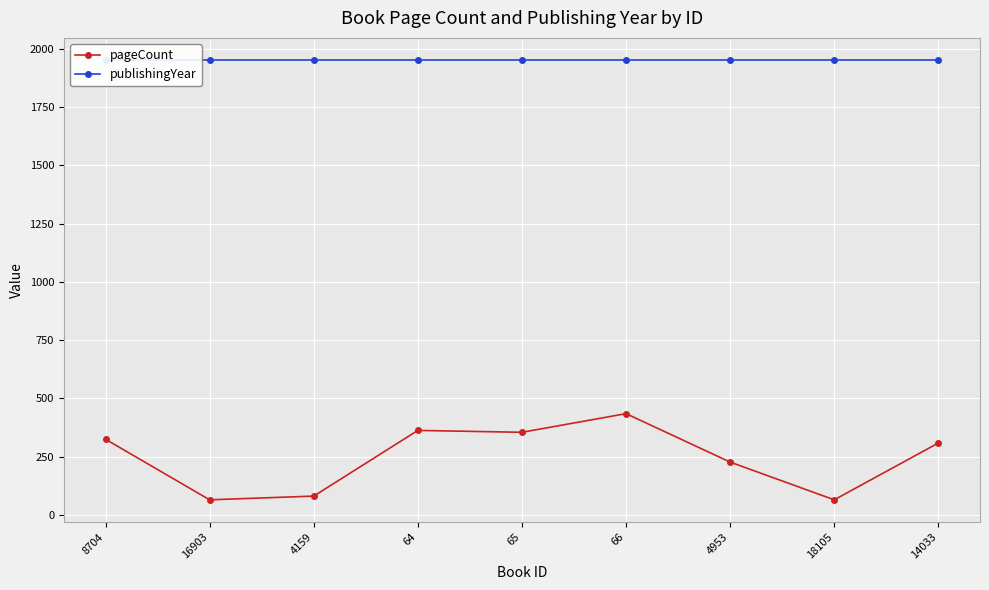

Where is the first local minimum for pageCount?

16903